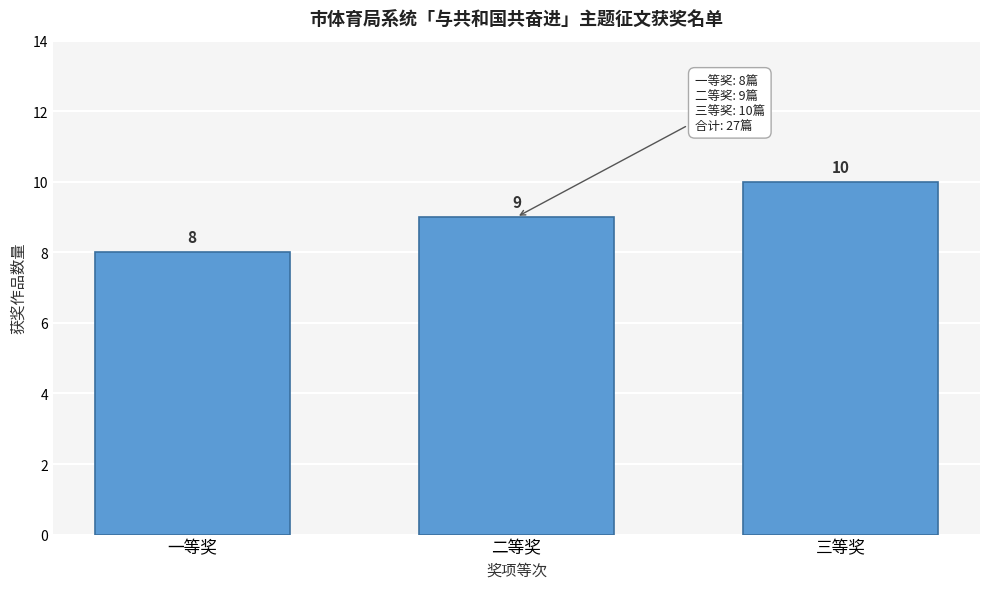

Reading right to left, list all the values displayed in this chart.

三等奖=10	二等奖=9	一等奖=8